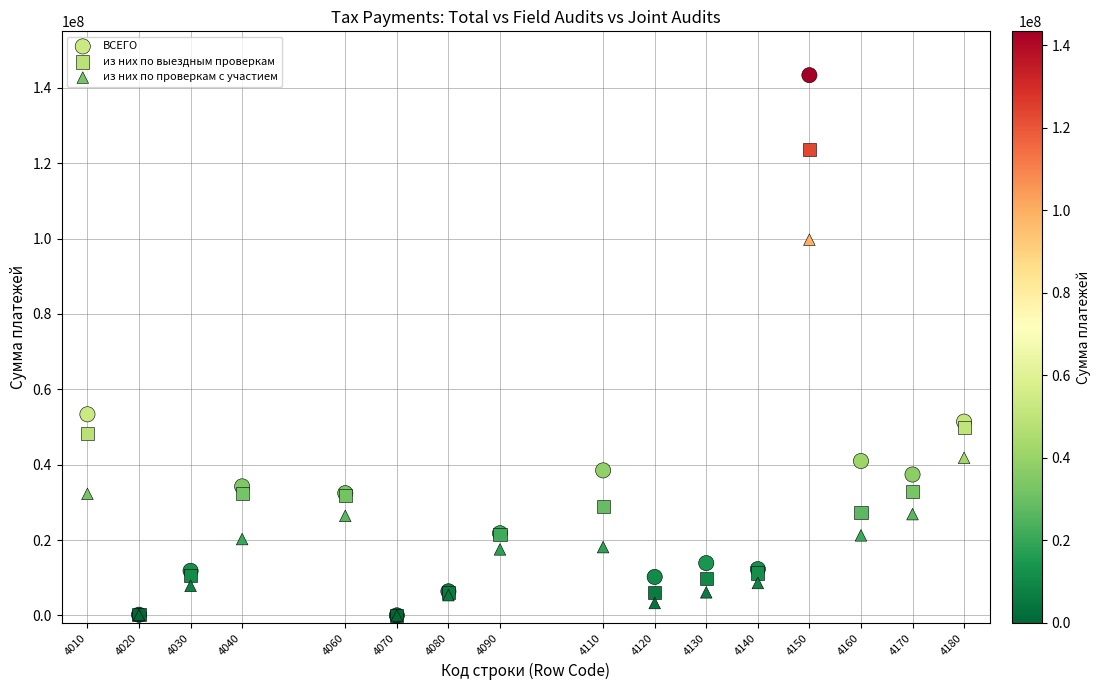

Which series has the widest spread of Y values?

ВСЕГО